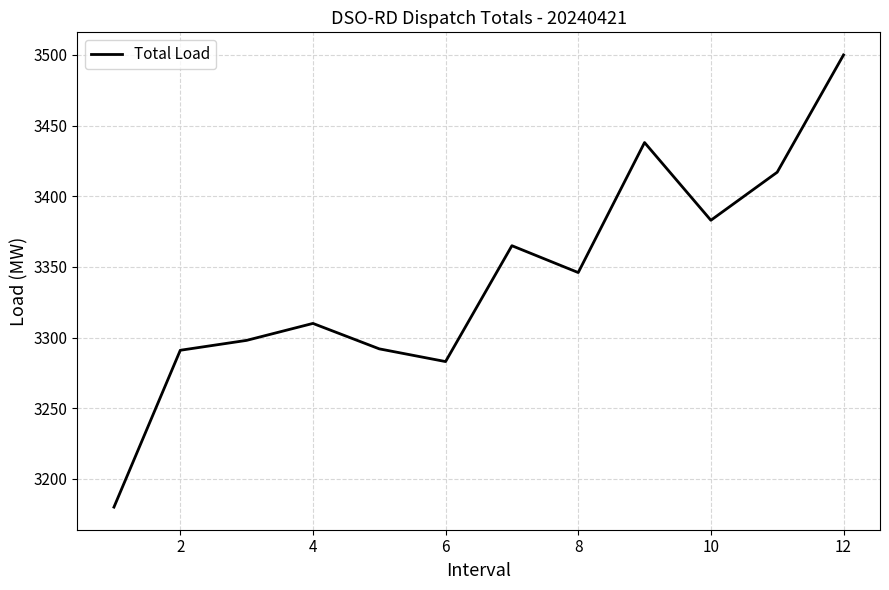

What is the greatest value displayed?

3500